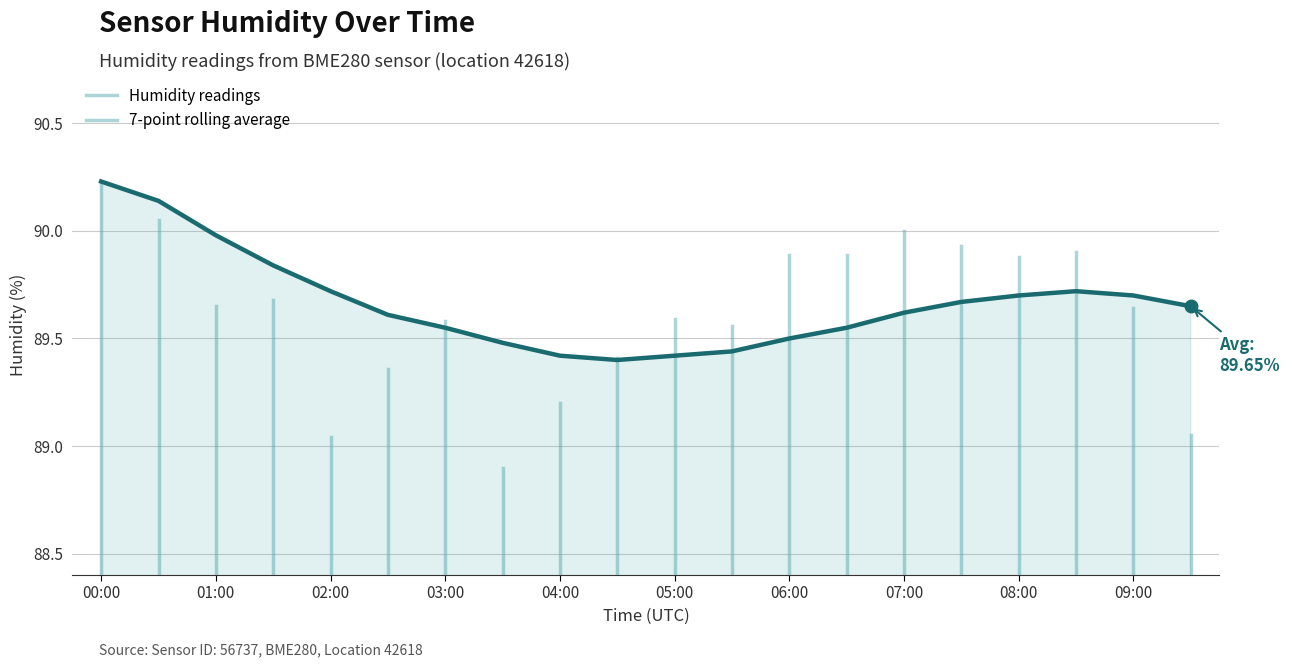

Is it true that the value at 01:00 is 90.0?

True